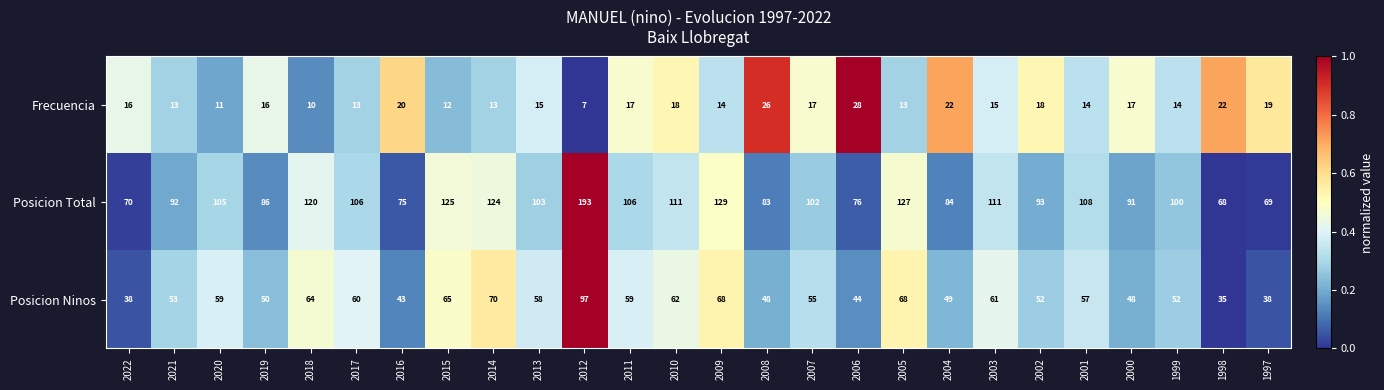

How many distinct data groups are displayed?

3